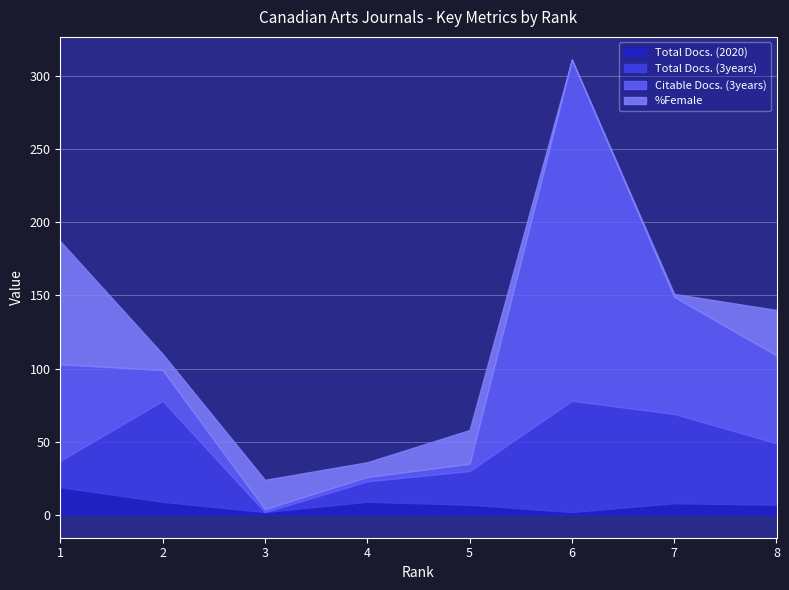

Rank the series by their average value, from highest to lowest.

Citable Docs. (3years), Total Docs. (3years), %Female, Total Docs. (2020)